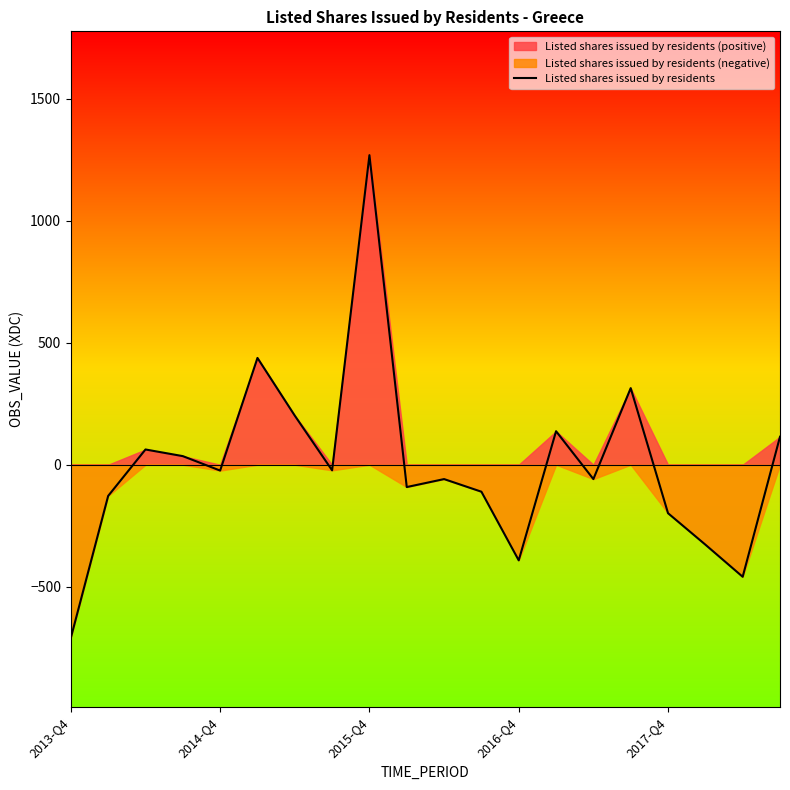

How many lines are shown in the chart?

1